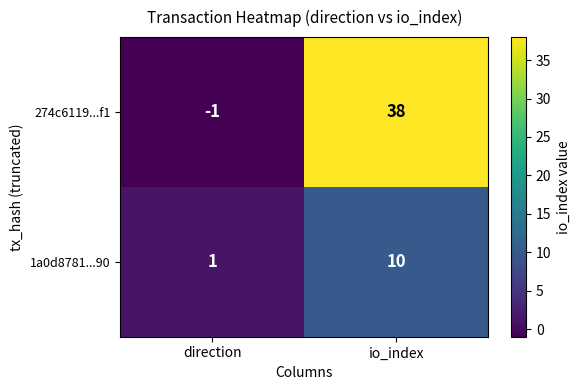

What is the sum of the 274c6119...f1 values at io_index and direction?

37